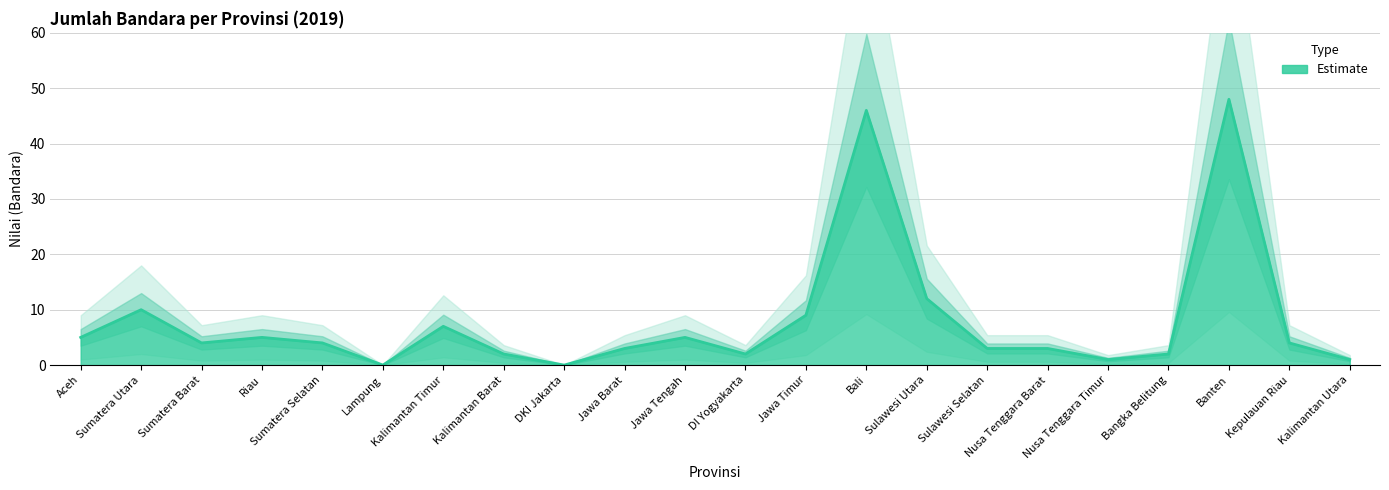

Reading left to right, extract all data points from this chart.

Aceh=5	Sumatera Utara=10	Sumatera Barat=4	Riau=5	Sumatera Selatan=4	Lampung=0	Kalimantan Timur=7	Kalimantan Barat=2	DKI Jakarta=0	Jawa Barat=3	Jawa Tengah=5	DI Yogyakarta=2	Jawa Timur=9	Bali=46	Sulawesi Utara=12	Sulawesi Selatan=3	Nusa Tenggara Barat=3	Nusa Tenggara Timur=1	Bangka Belitung=2	Banten=48	Kepulauan Riau=4	Kalimantan Utara=1